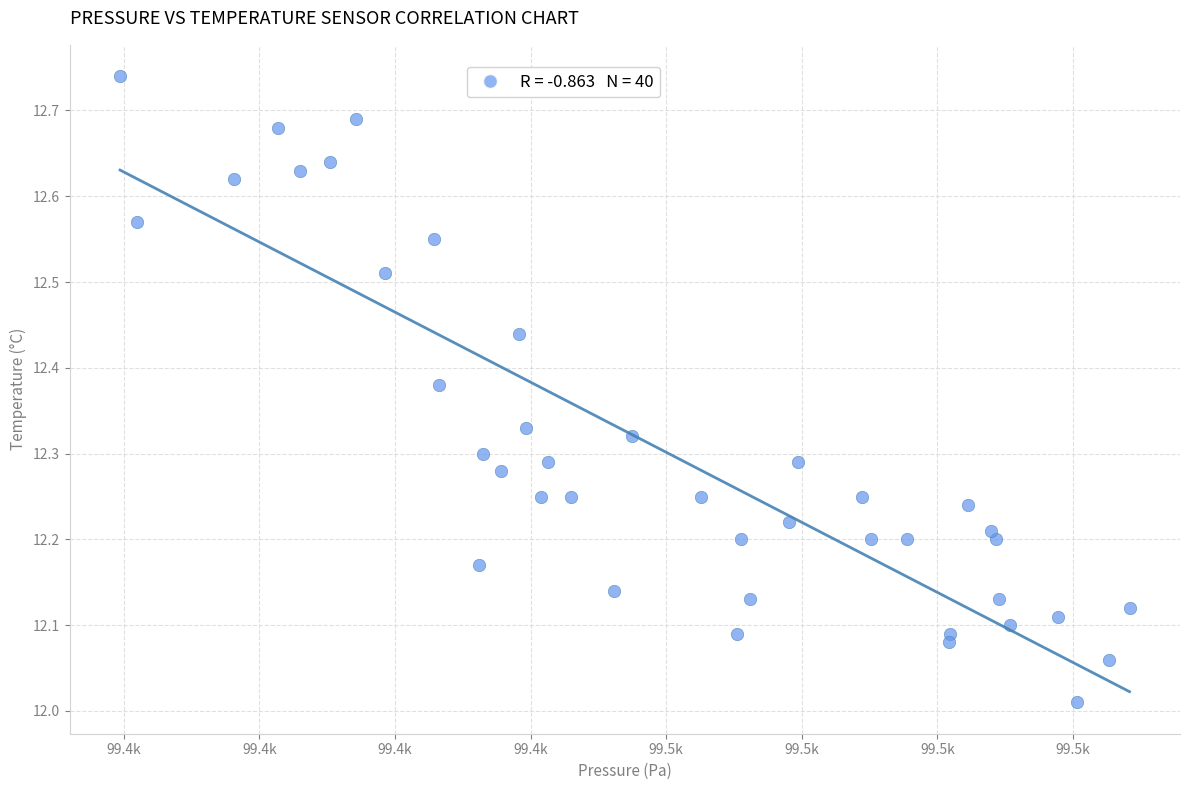

What is the range of Y values (max minus min)?

0.7